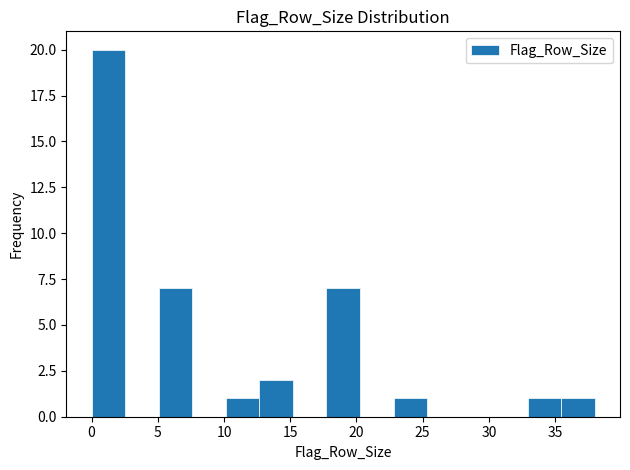

What is the height of the bar covering 33.0 to 35.5 on the x-axis? Neither the bar edges nor the heights are printed on the chart, so give them approximately, as read against the axes.

1